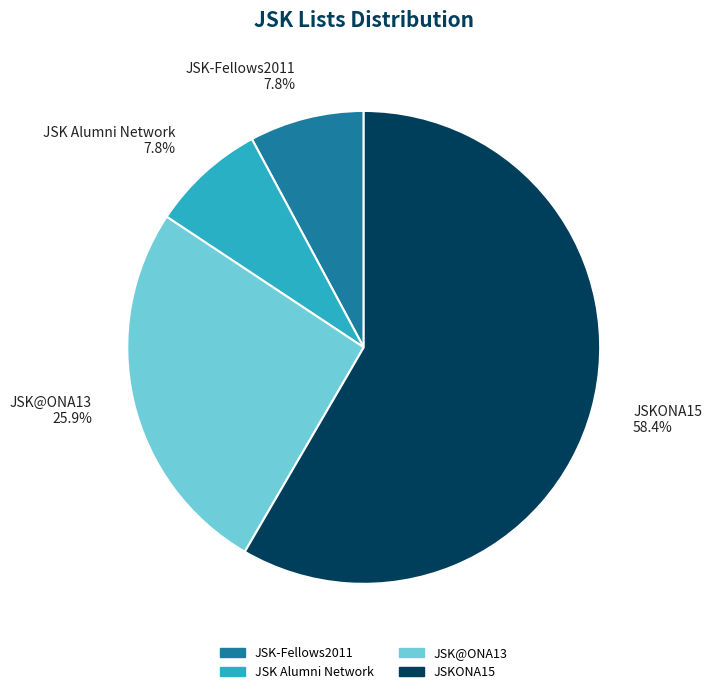

To the nearest percent, what percentage of the pie is JSK@ONA13?

26%